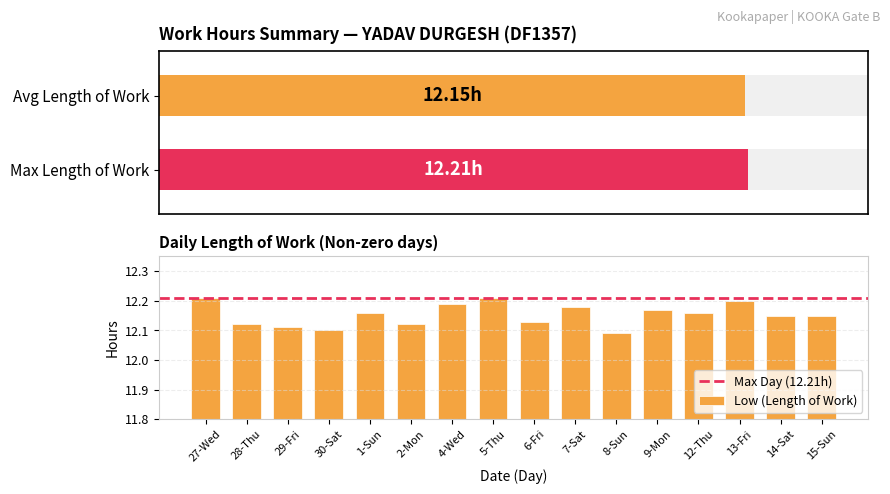

Between 27-Wed and 4-Wed, which is larger?

27-Wed